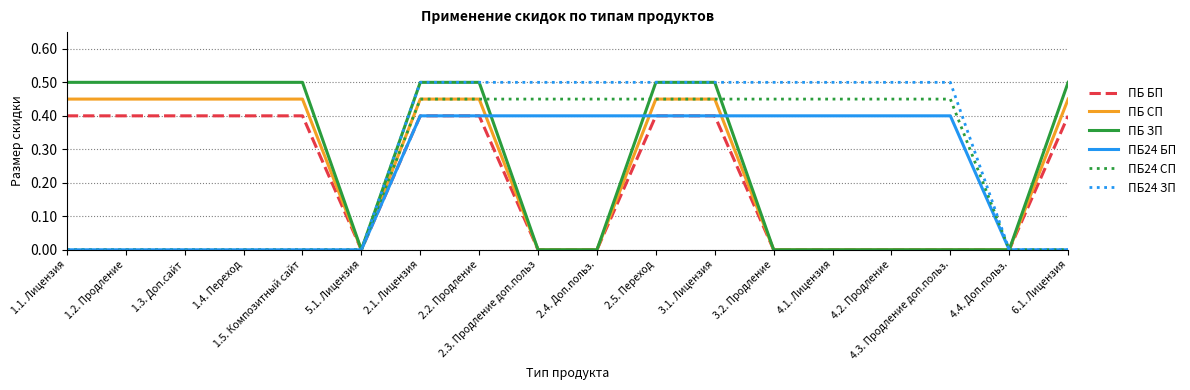

What is the spread (max minus min) of values at 2.1. Лицензия?

0.1